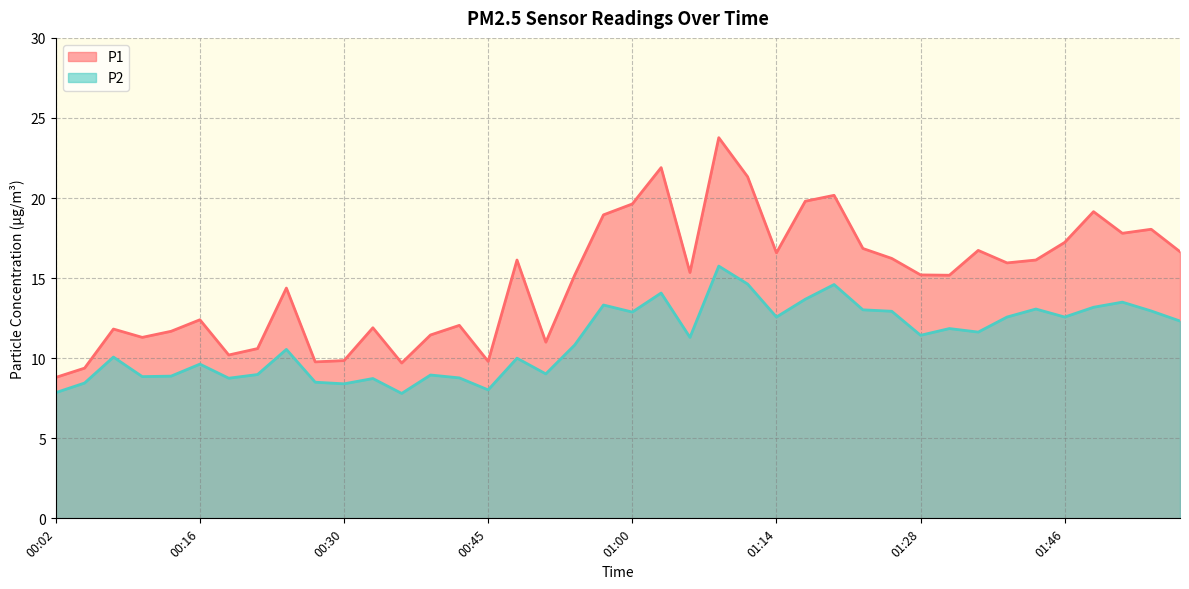

In P2, how many points are higher than both neighbors (excluding endpoints)?

13